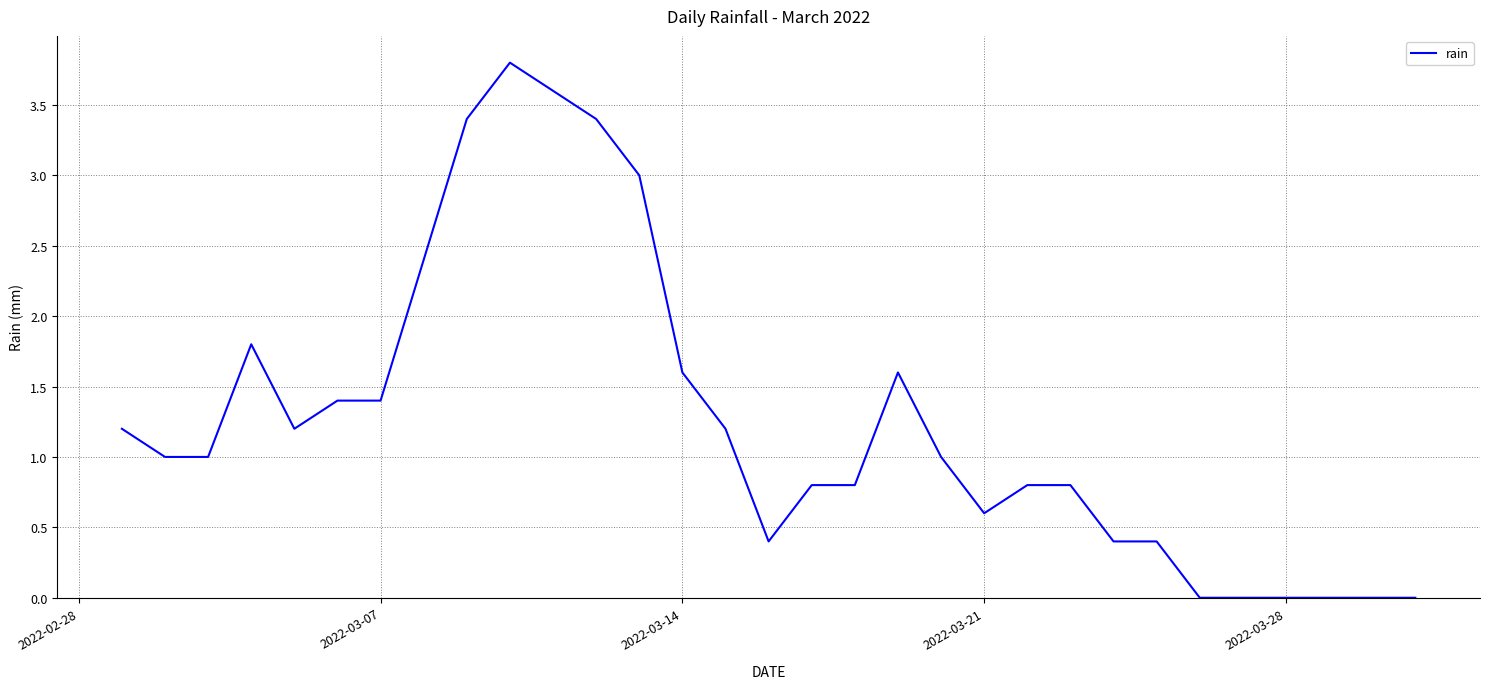

What is the greatest value displayed?

3.8